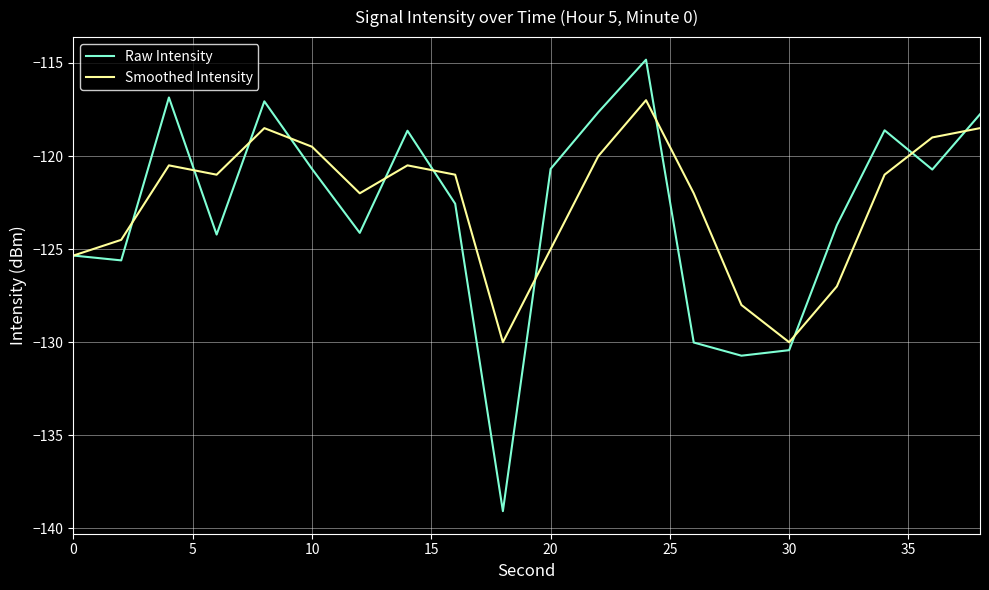

Does the chart have visible grid lines?

Yes